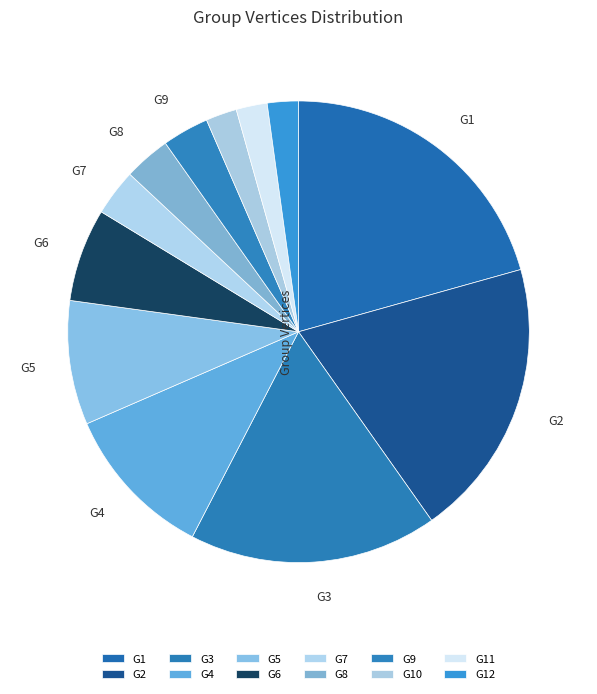

To the nearest percent, what is the difference between the G5 and G4 slice percentages?

2%